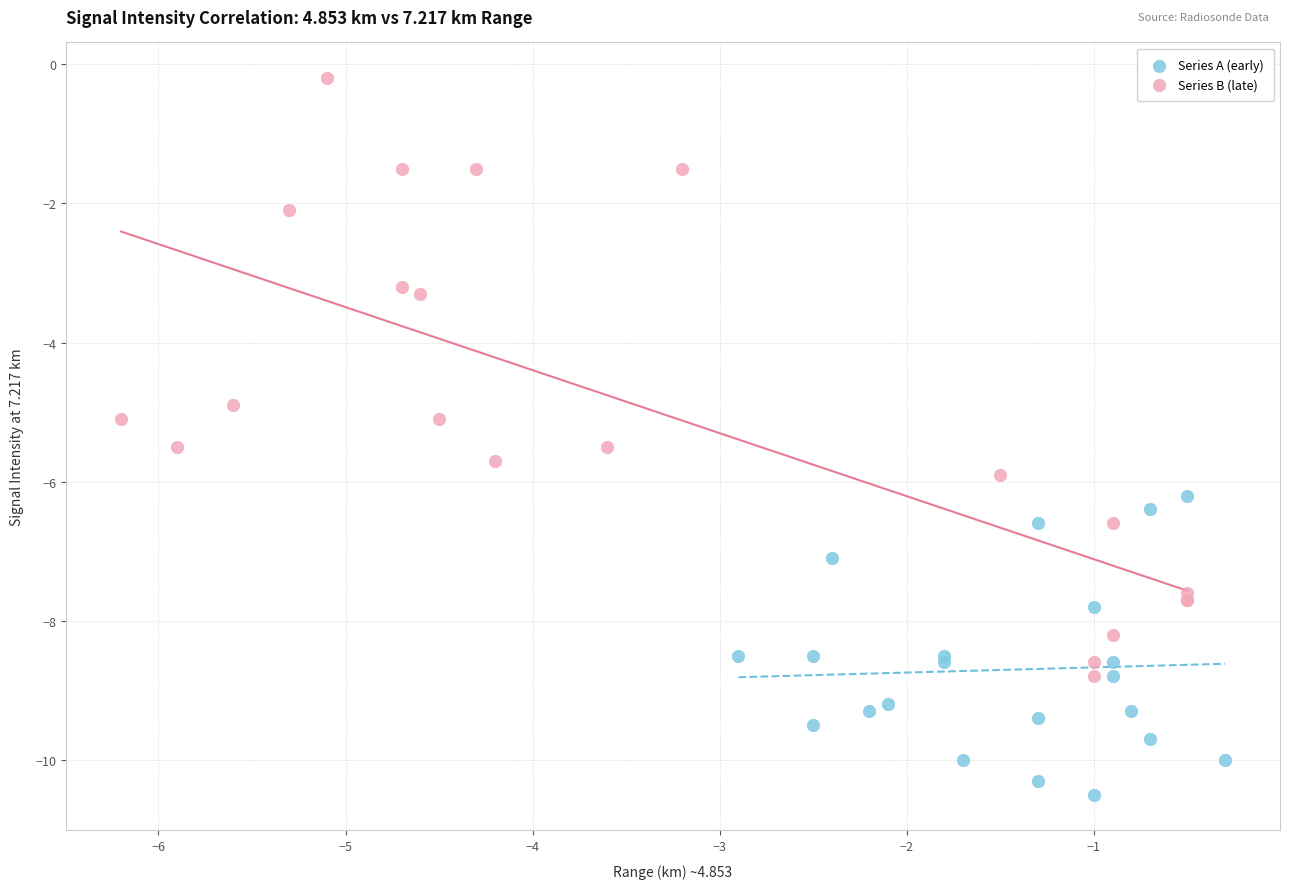

Which series contains the highest Y value?

Series B (late)